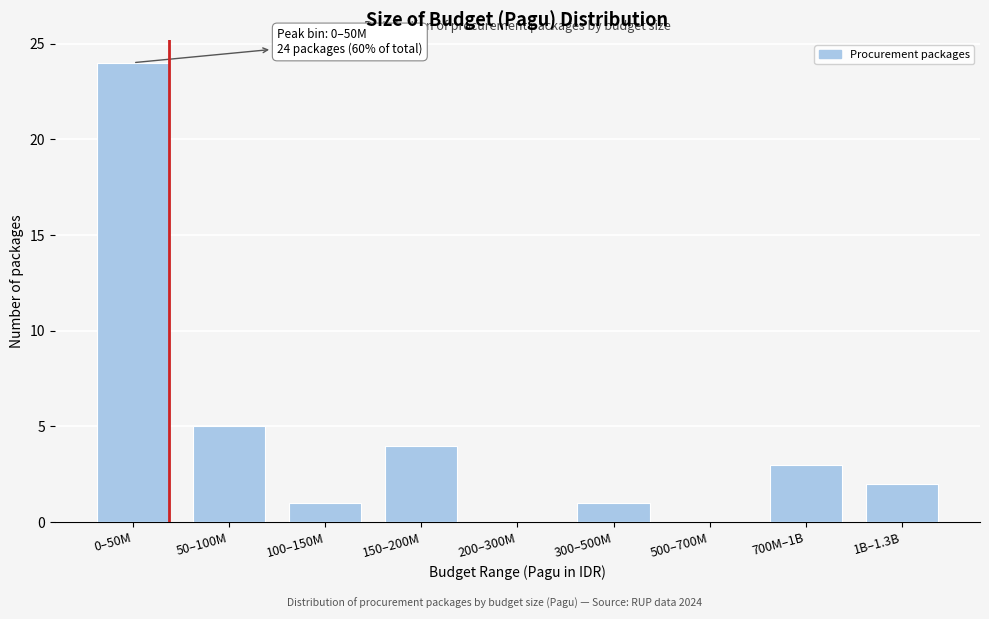

Reading left to right, what are all the values shown in this chart?

0–50M=24	50–100M=5	100–150M=1	150–200M=4	200–300M=0	300–500M=1	500–700M=0	700M–1B=3	1B–1.3B=2